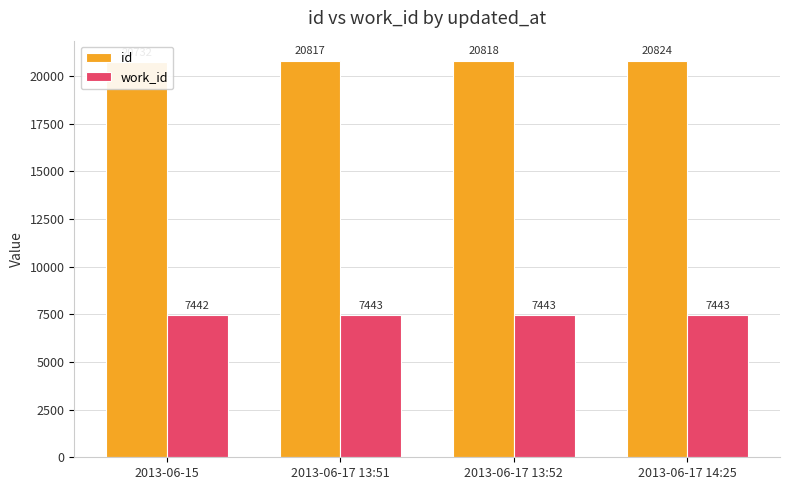

List the labels in order of id value, smallest first.

2013-06-15, 2013-06-17 13:51, 2013-06-17 13:52, 2013-06-17 14:25